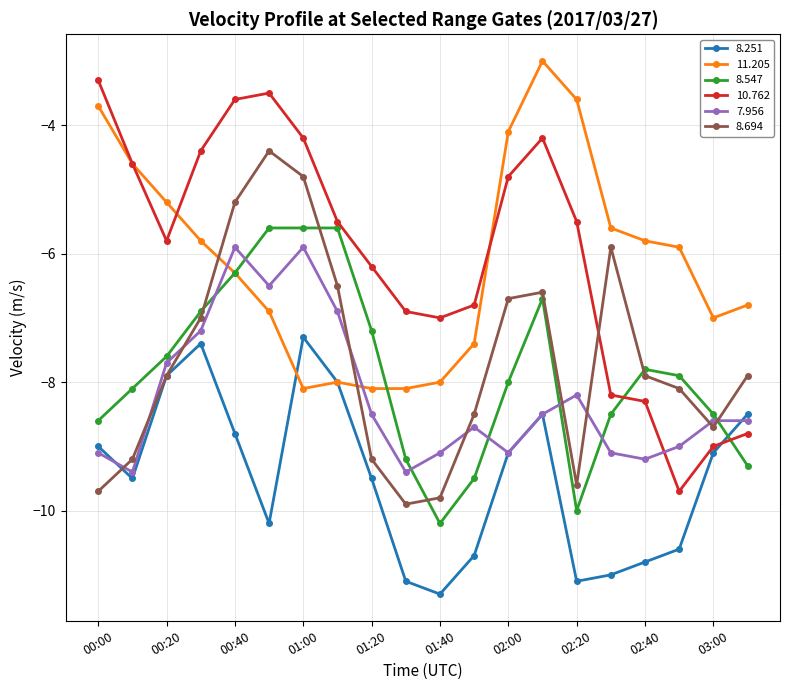

True or false: 8.547 has more than 1 points higher than both neighbors.

True